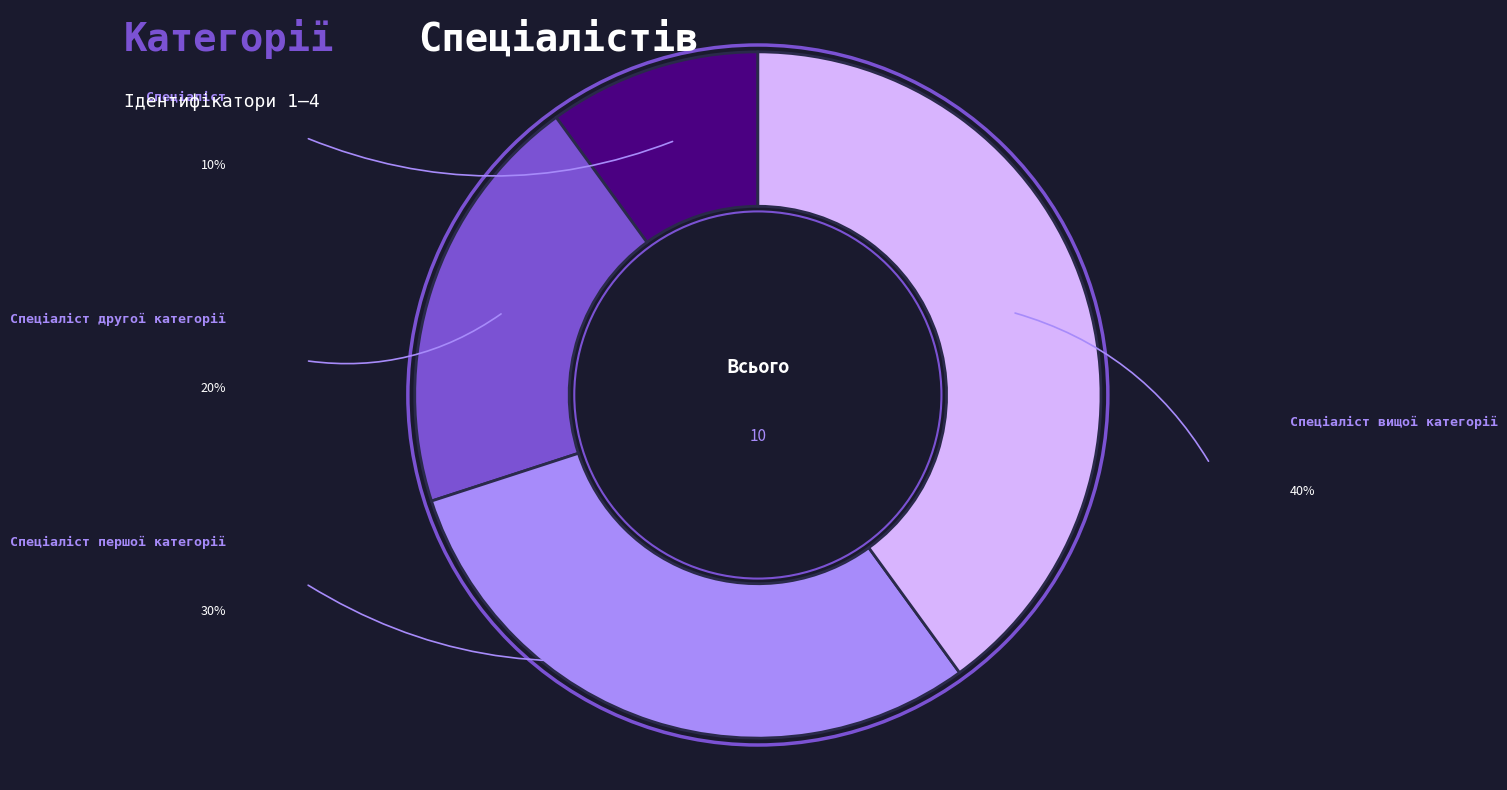

To the nearest percent, what is the combined percentage of Спеціаліст and Спеціаліст вищої категорії?

50%